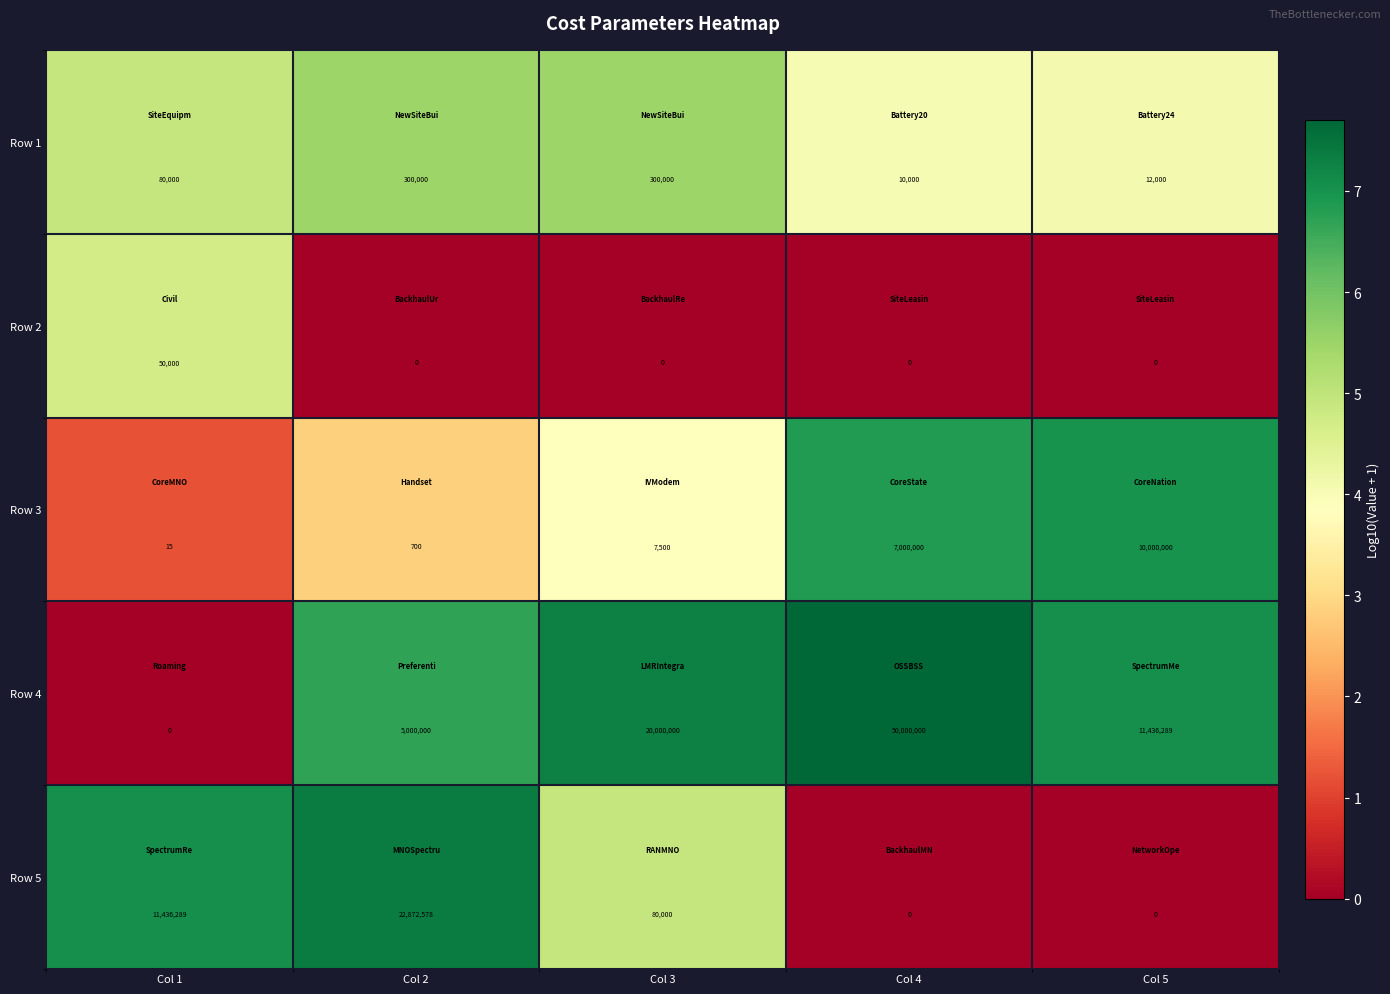

Reading left to right, list all the values displayed in this chart.

Row 1: Col 1=80000	Col 2=300000	Col 3=300000	Col 4=10000	Col 5=12000
Row 2: Col 1=50000	Col 2=0	Col 3=0	Col 4=0	Col 5=0
Row 3: Col 1=15	Col 2=700	Col 3=7500	Col 4=7000000	Col 5=10000000
Row 4: Col 1=0	Col 2=5000000	Col 3=20000000	Col 4=50000000	Col 5=11436289
Row 5: Col 1=11436289	Col 2=22872578	Col 3=80000	Col 4=0	Col 5=0